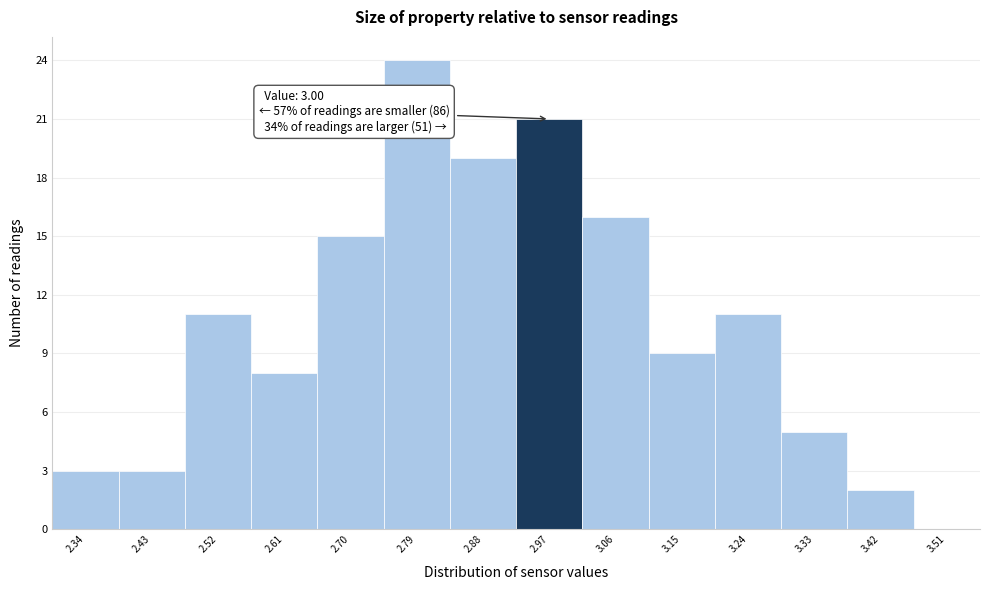

Reading left to right, list all the values displayed in this chart.

2.34=3	2.43=3	2.52=11	2.61=8	2.70=15	2.79=24	2.88=19	2.97=21	3.06=16	3.15=9	3.24=11	3.33=5	3.42=2	3.51=0